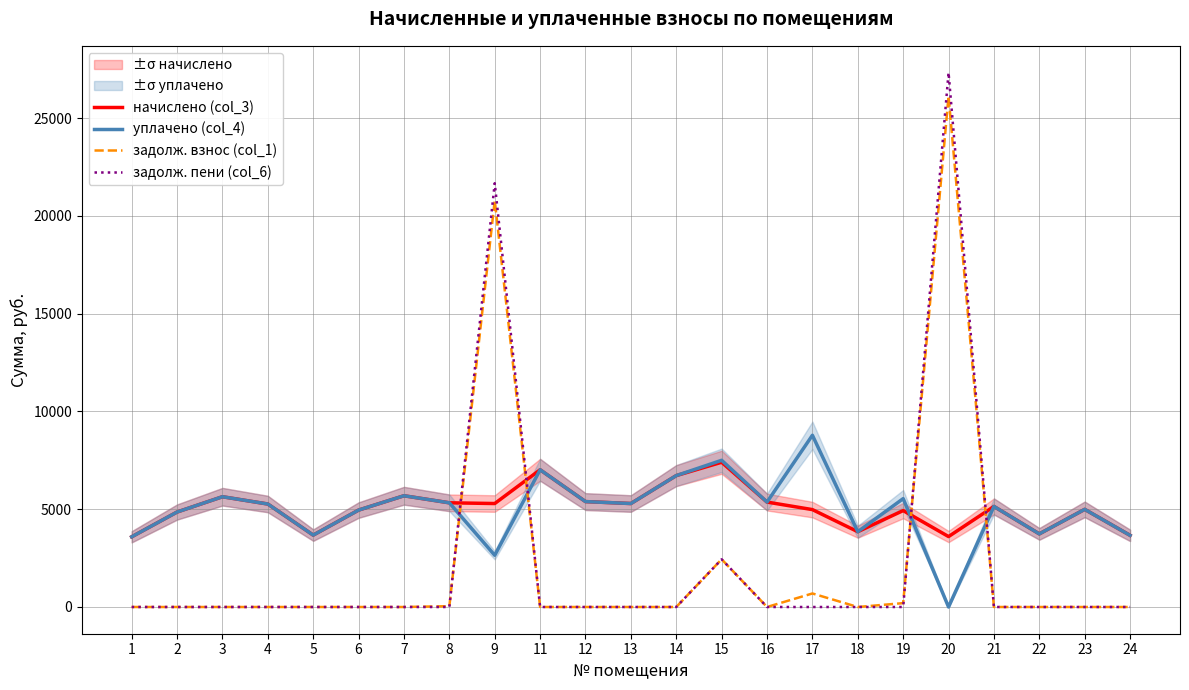

What is the value of the уплачено (col_4) point at the 17th from the left?

3850.2